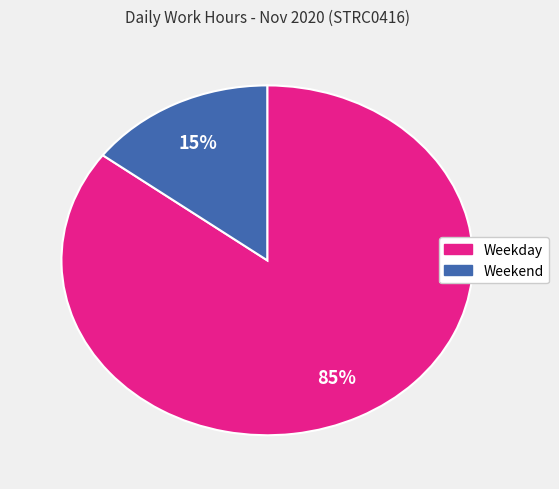

Is there a majority slice in this chart?

Yes